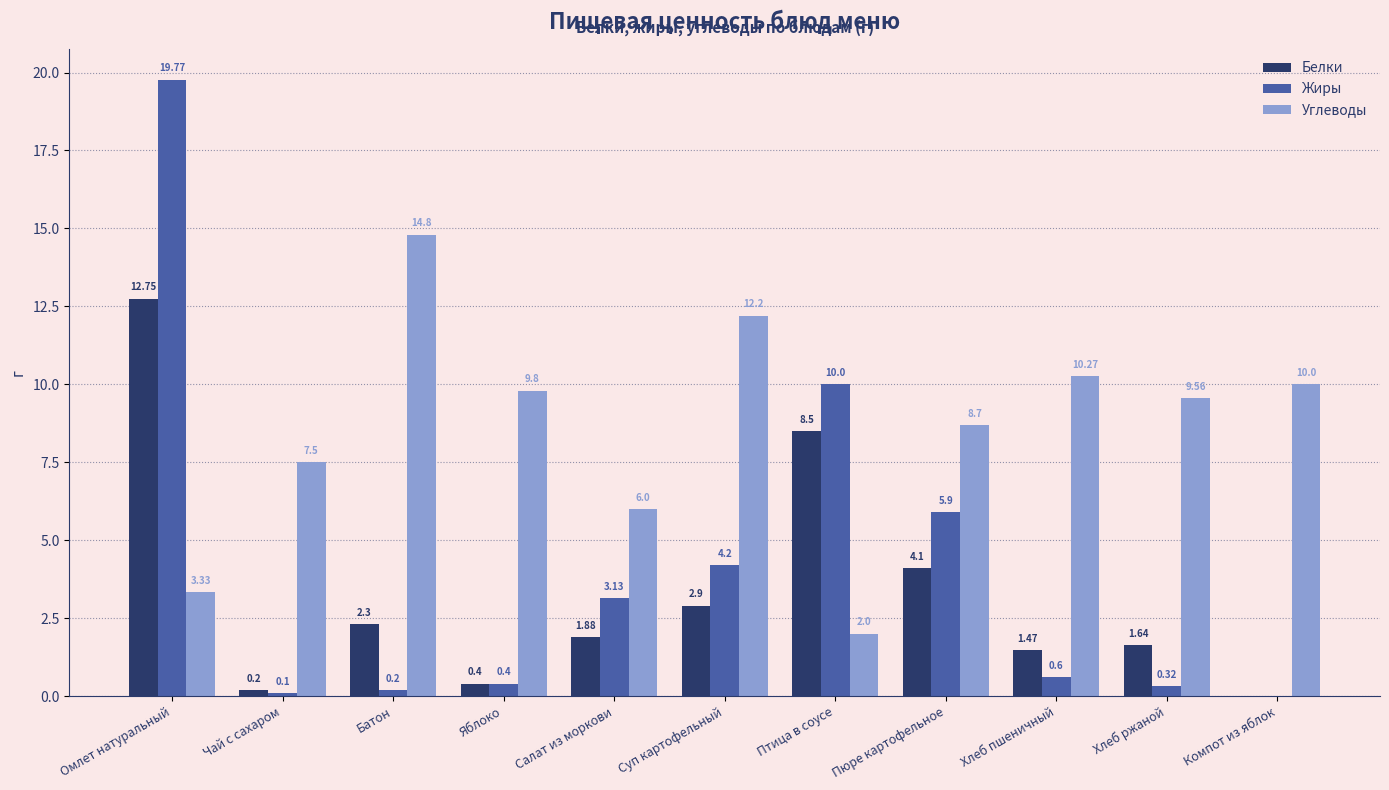

Which label corresponds to the largest value in the chart?

Омлет натуральный